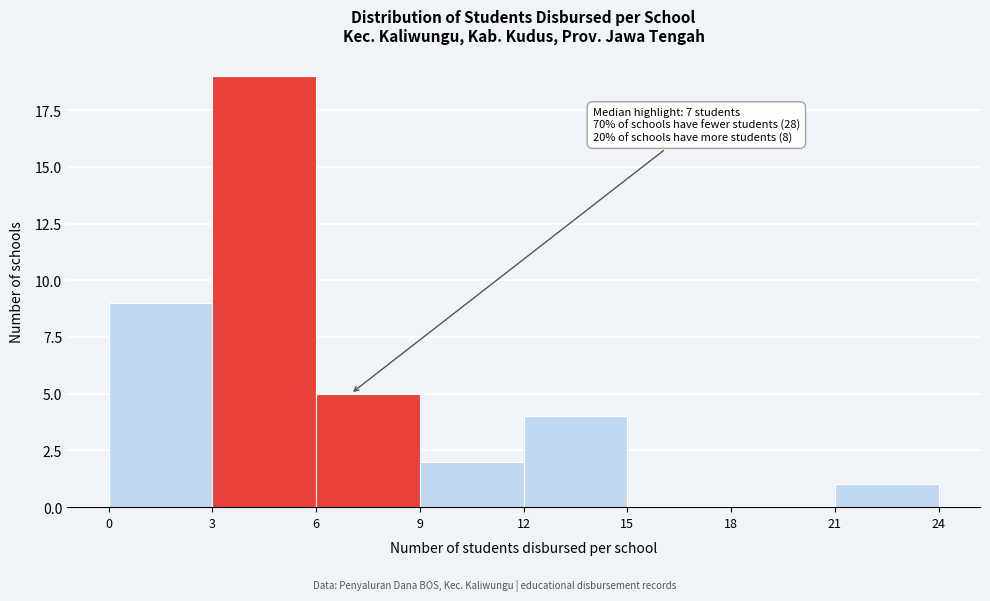

Over which range of the x-axis is the bar tallest?

3 to 6